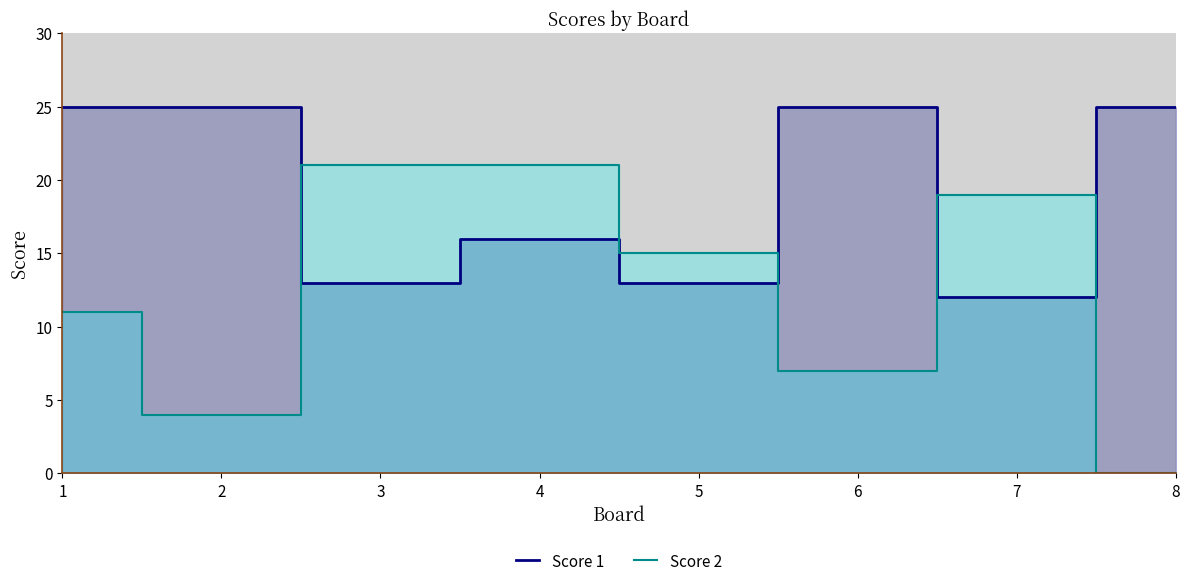

Between 3 and 2, which is larger?

2